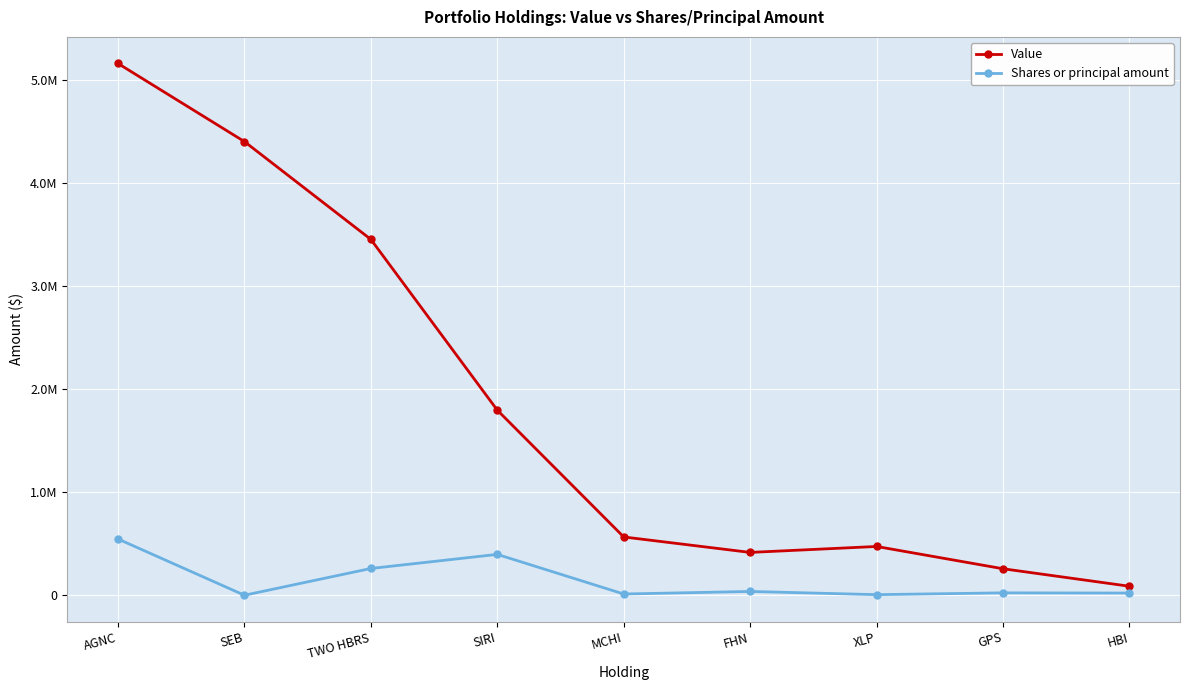

At how many categories does at least one series exceed 4368479?

2